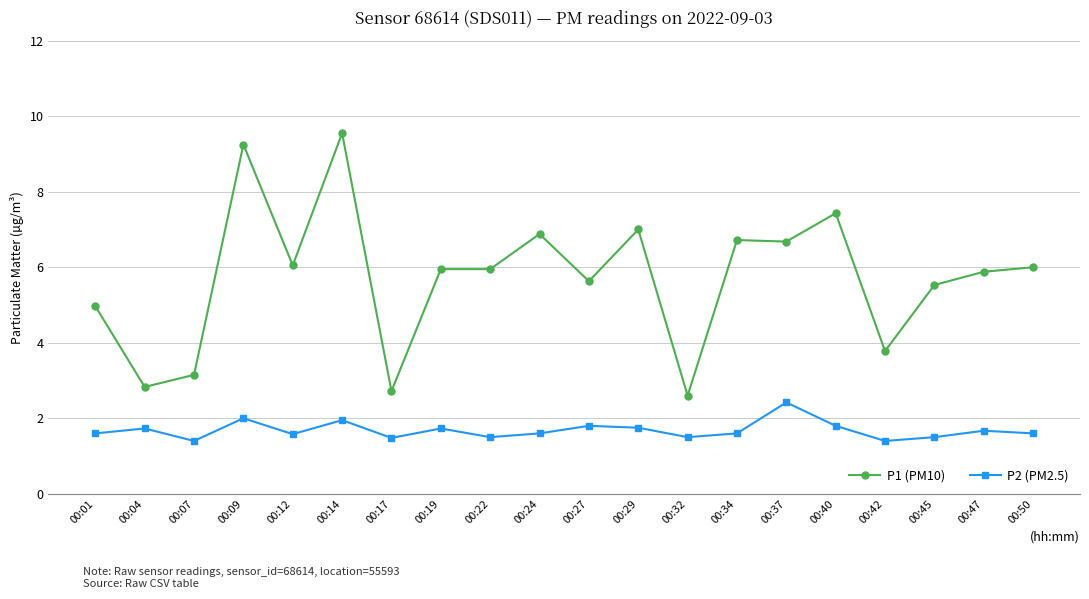

What is the greatest value displayed?

9.6